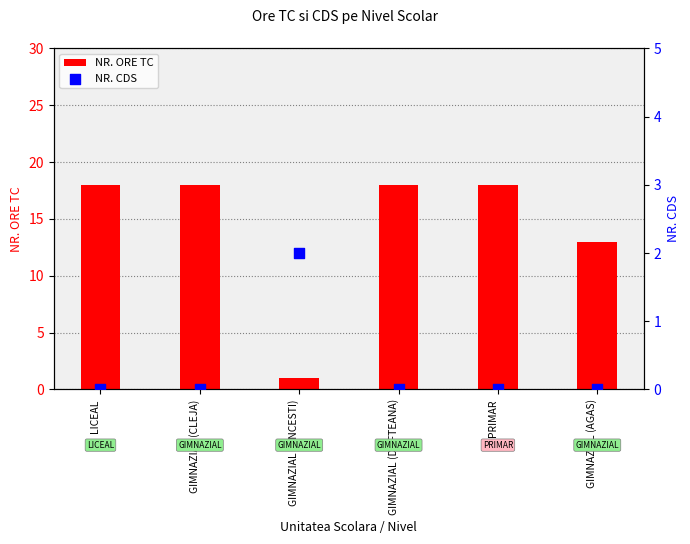

Is the value of NR. ORE TC at GIMNAZIAL (AGAS) greater than the value of NR. CDS at PRIMAR?

Yes